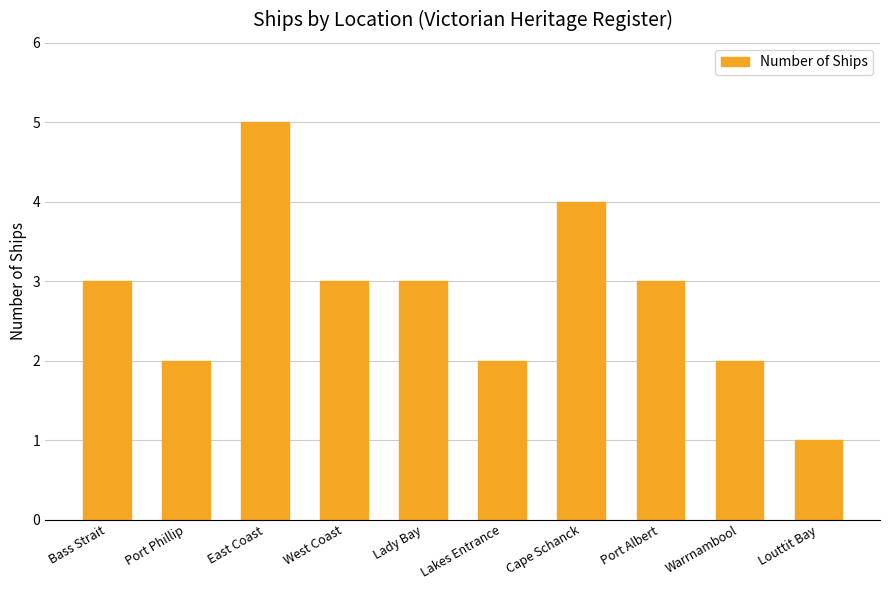

Approximately how many times larger is the value at West Coast compared to Louttit Bay?

3.0